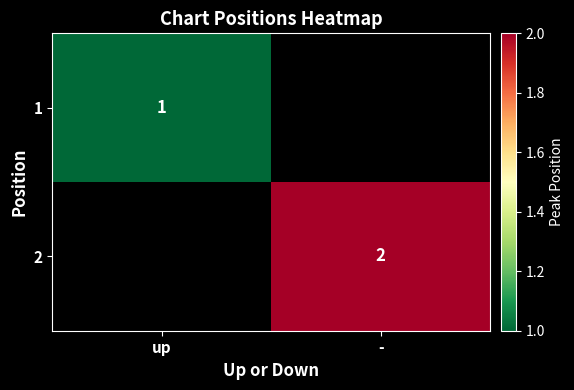

At which category does the chart reach its minimum across all series?

up